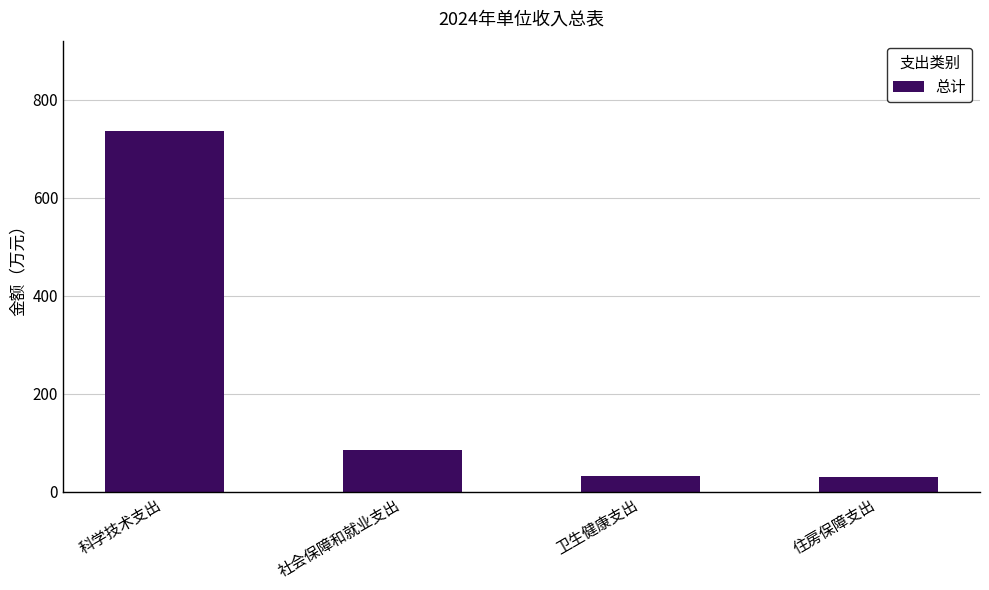

At which category does the chart reach its peak across all series?

科学技术支出